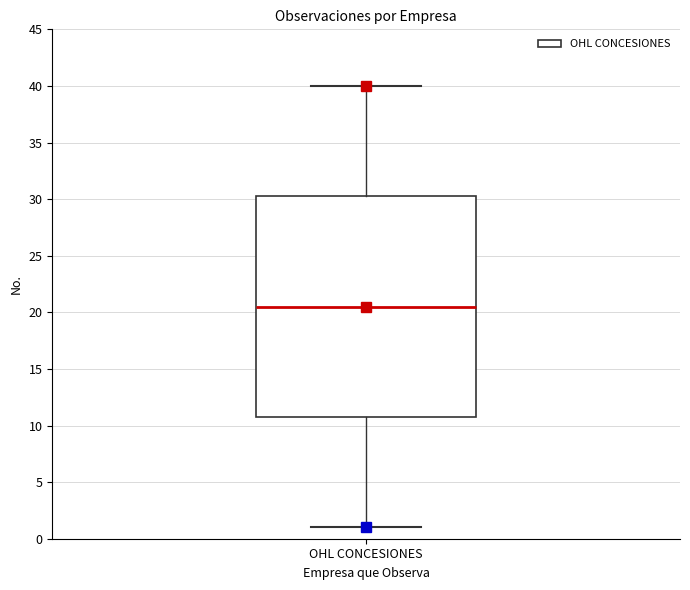

Transcribe this box plot: give where the median line is, the range the box spans, and where the two whiskers end, as read against the y-axis. The values are not printed on the chart, so give them approximately, as read against the axis.

median 20.5, box 11.0 to 30.5, whiskers 1.0 to 40.0